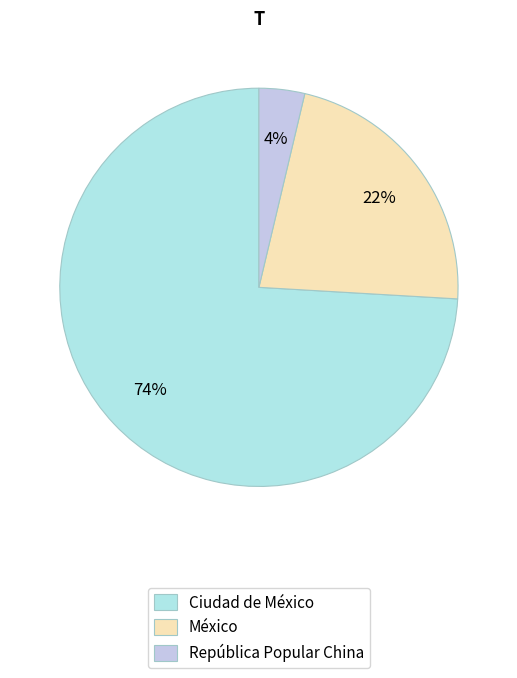

What is the largest slice in the pie chart?

Ciudad de México